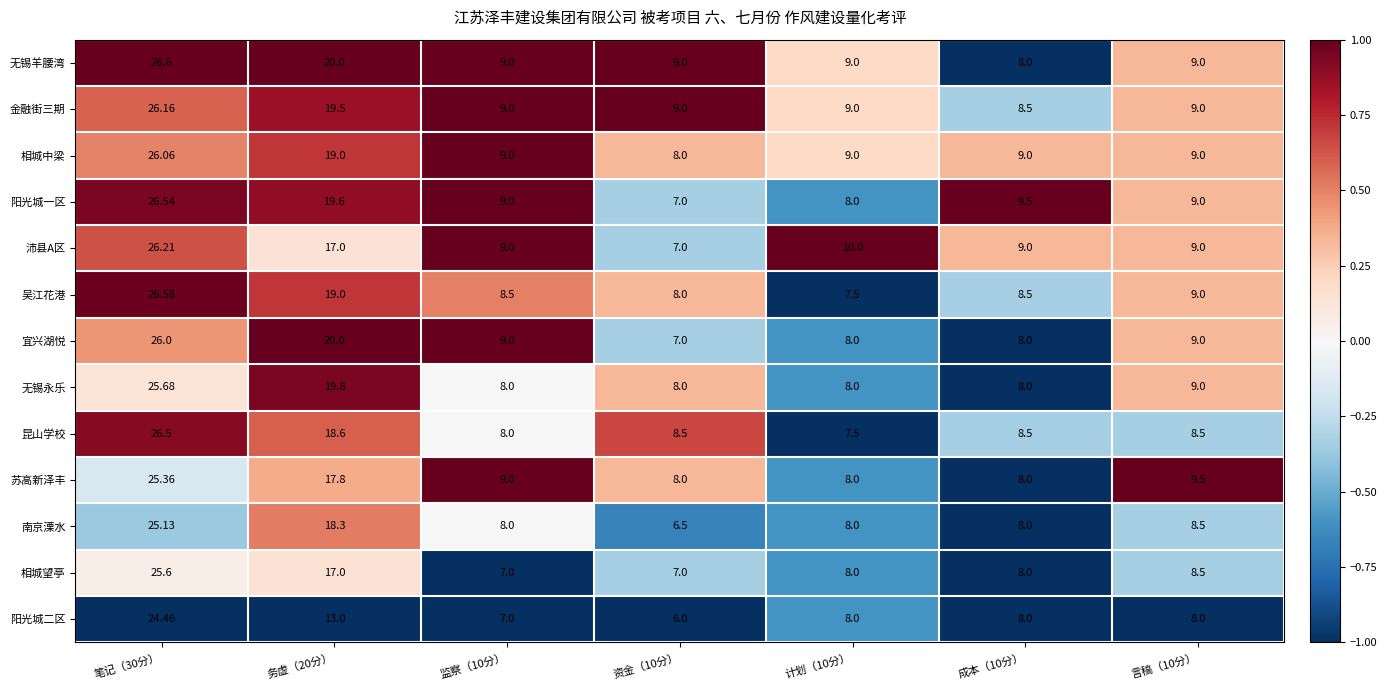

Which category has the highest value across all series?

笔记（30分）